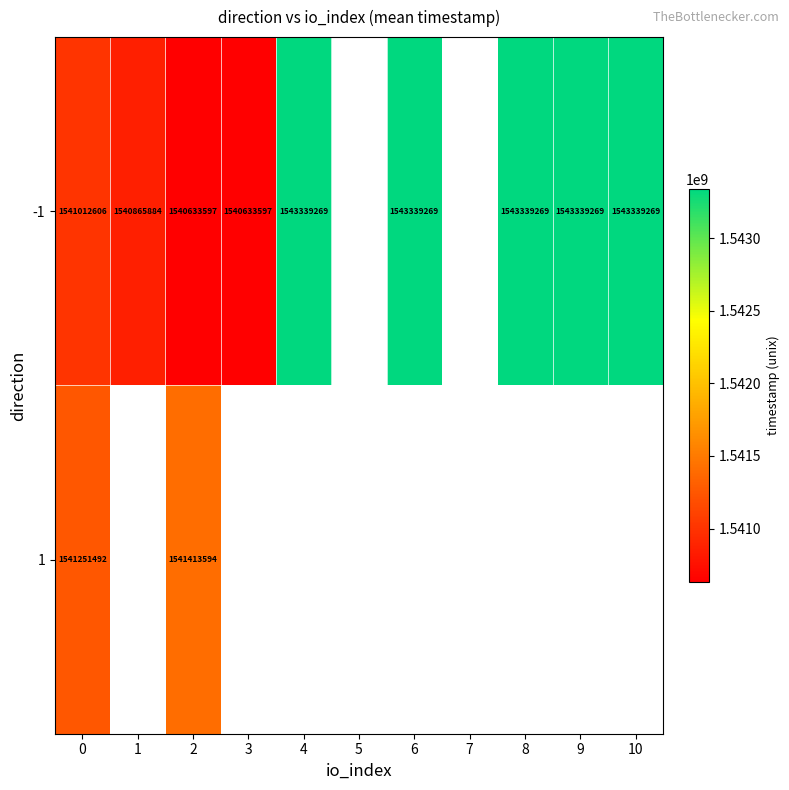

What is the minimum value shown in the chart?

1540633597.0